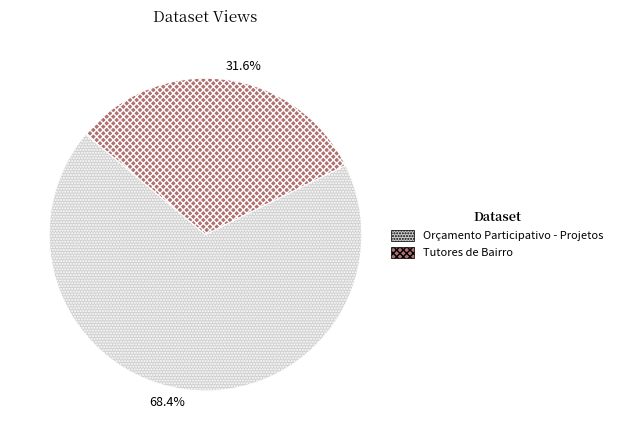

Which category has the smallest portion of the pie?

Tutores de Bairro